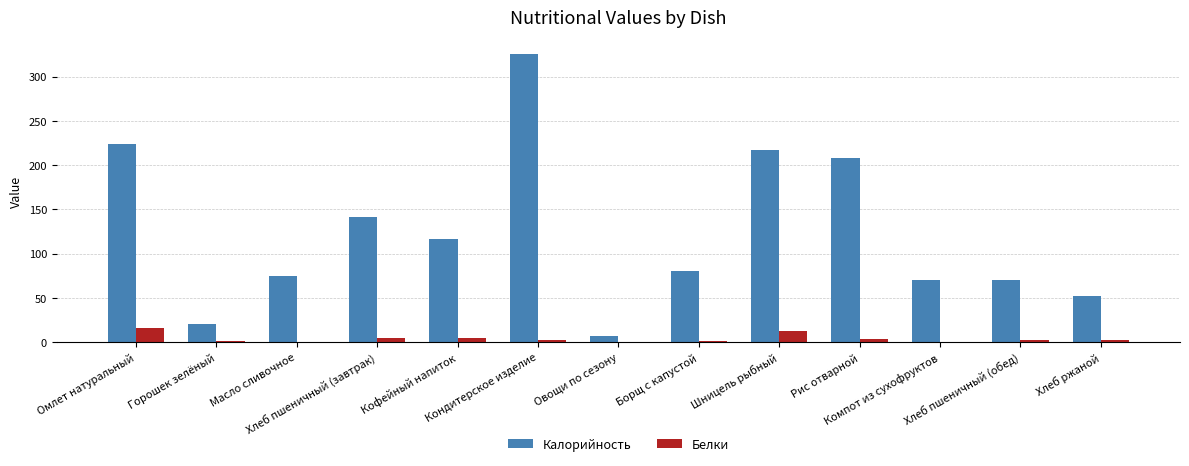

List the series in order of their overall mean, lowest first.

Белки, Калорийность